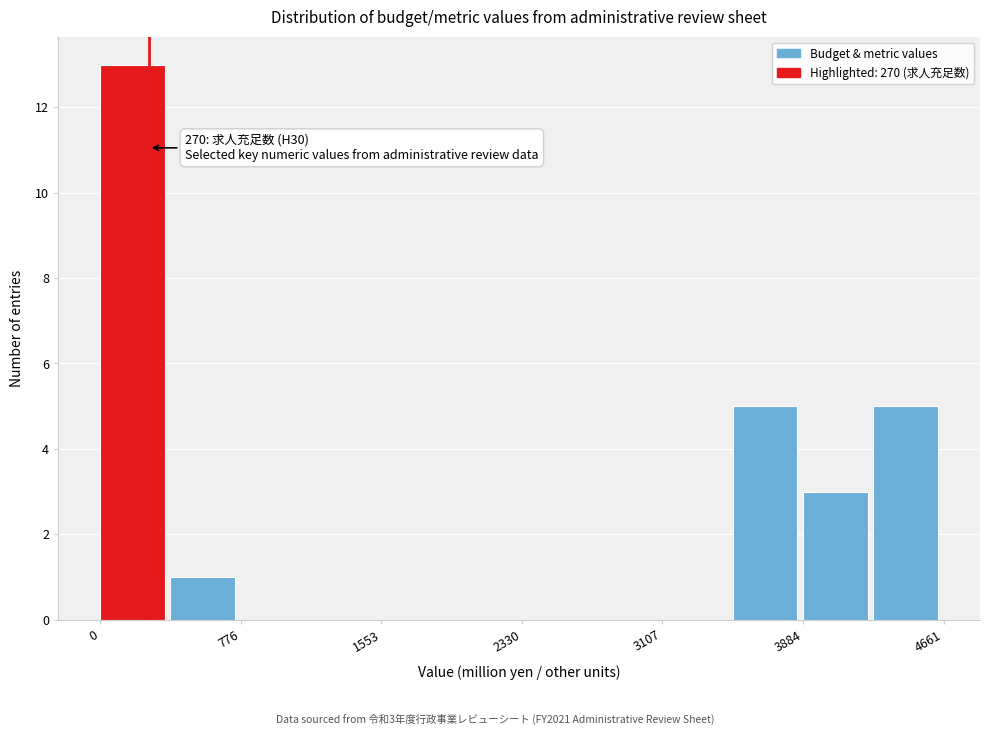

Around what value on the x-axis is the tallest bar? Give the approximate position of its centre, as read against the axis.

200